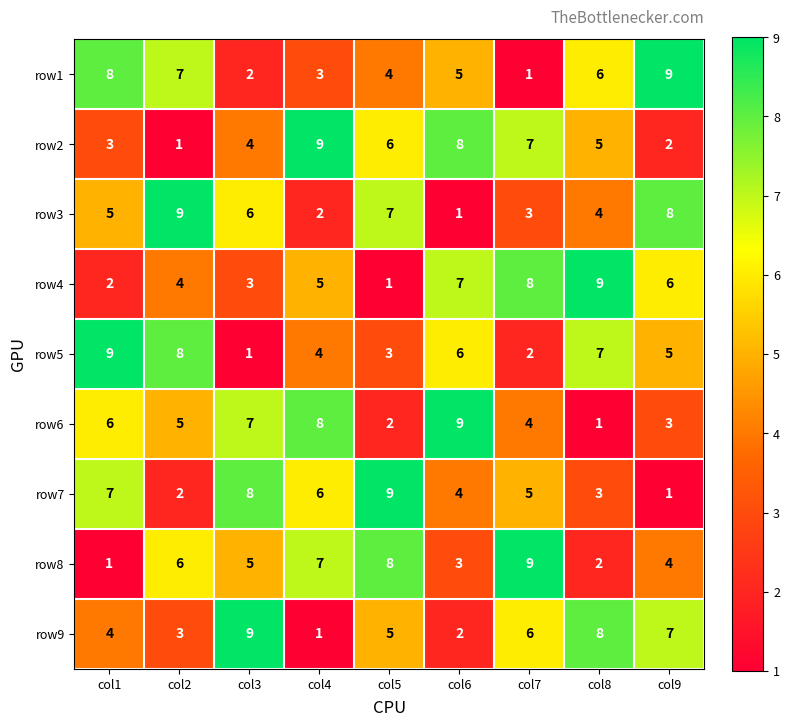

How many series are shown in this chart?

9